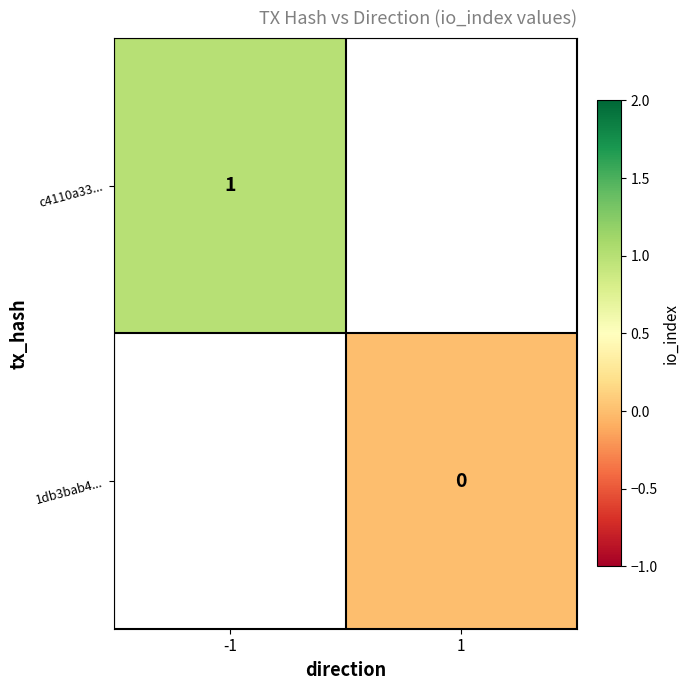

Count the number of data series in this chart.

2